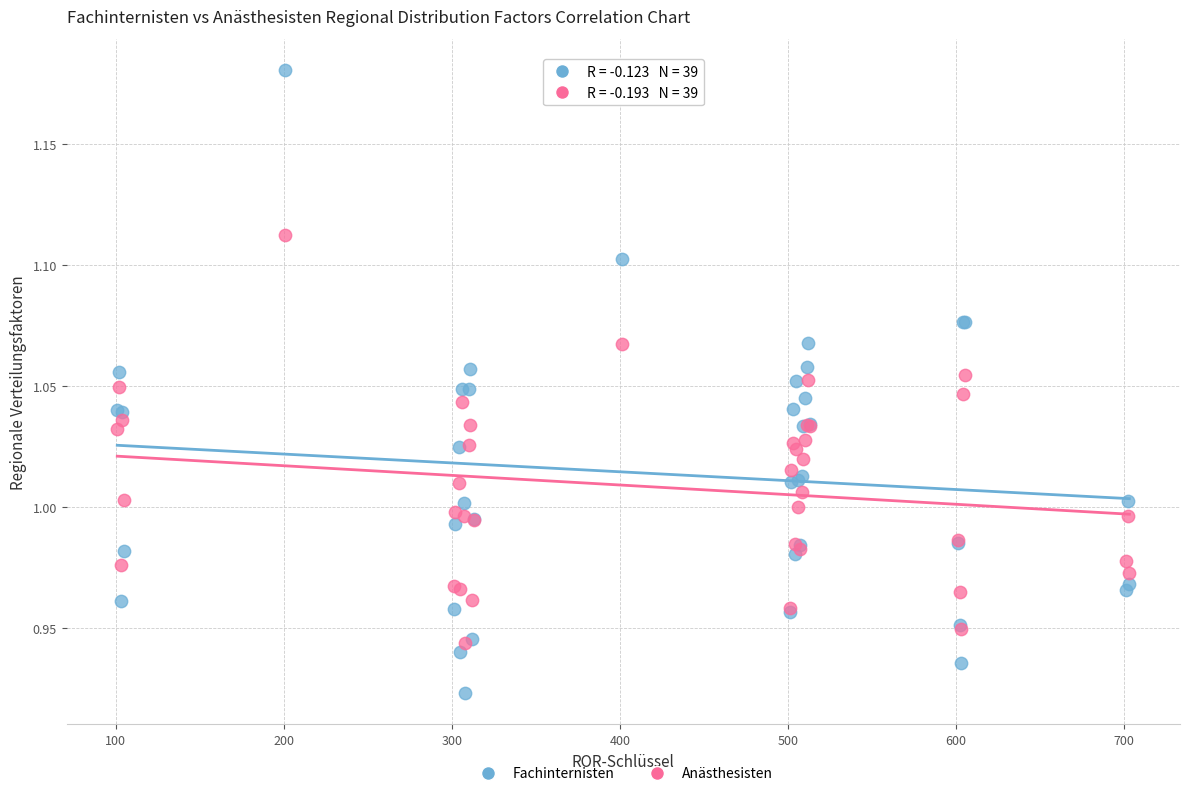

Which series reaches the minimum Y coordinate?

Fachinternisten